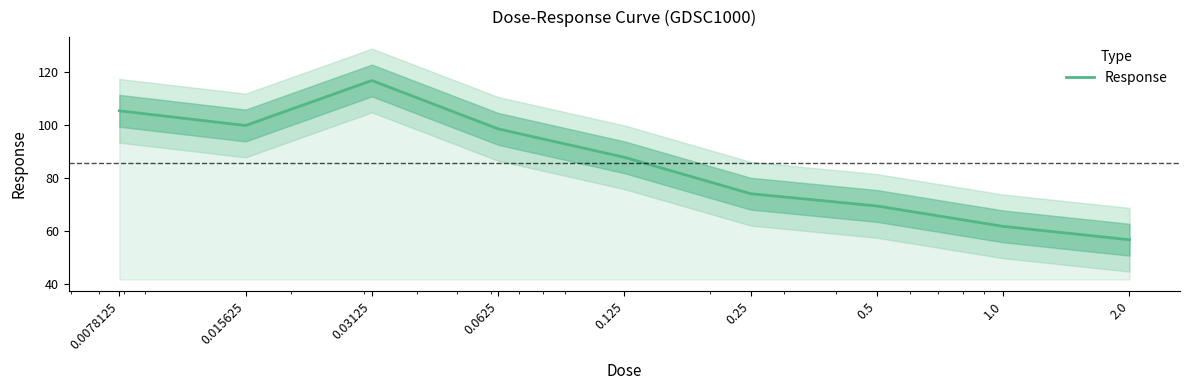

Rank the categories by value from highest to lowest.

0.03125, 0.0078125, 0.015625, 0.0625, 0.125, 0.25, 0.5, 1.0, 2.0